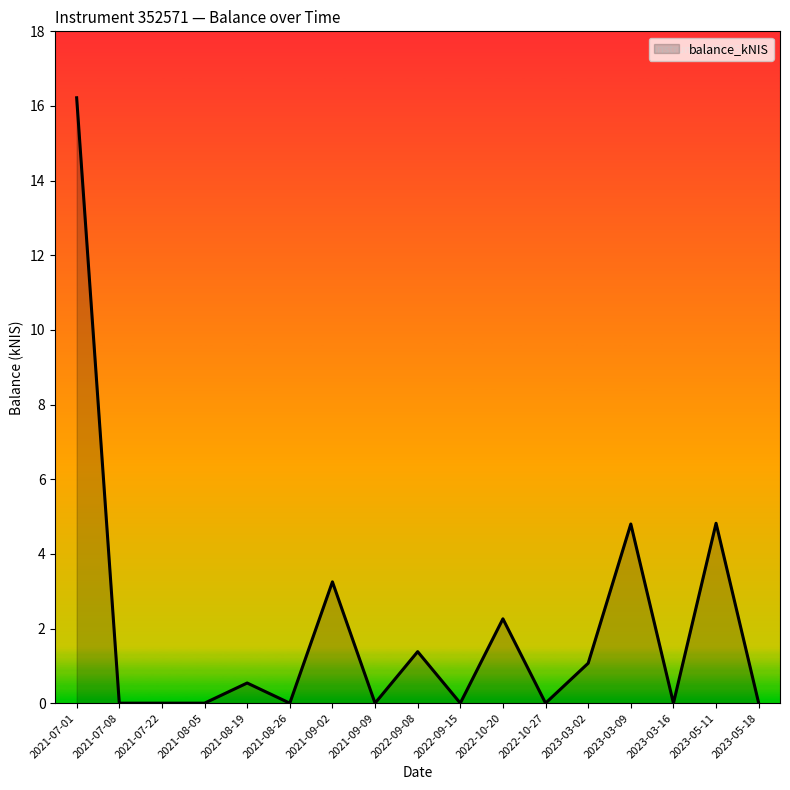

Between 2022-09-15 and 2021-09-02, which is larger?

2021-09-02